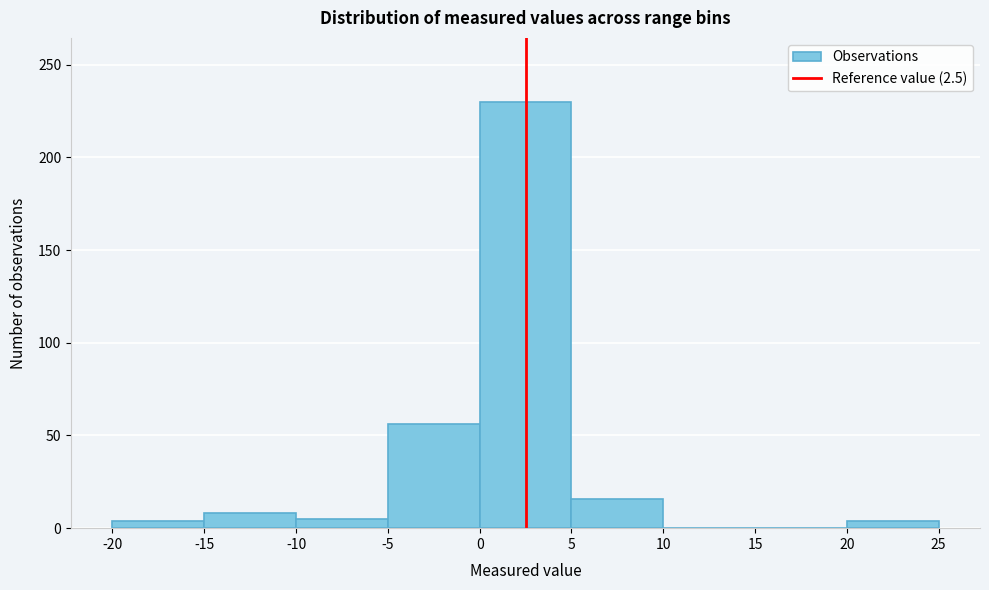

Reading left to right, list every bar in this chart as the range it spans on the x-axis followed by its height. The values are not printed on the chart, so give them approximately, as read against the axis.

-20 to -15: under 5
-15 to -10: 10
-10 to -5: 5
-5 to 0: 55
0 to 5: 230
5 to 10: 15
10 to 15: 0
15 to 20: 0
20 to 25: under 5